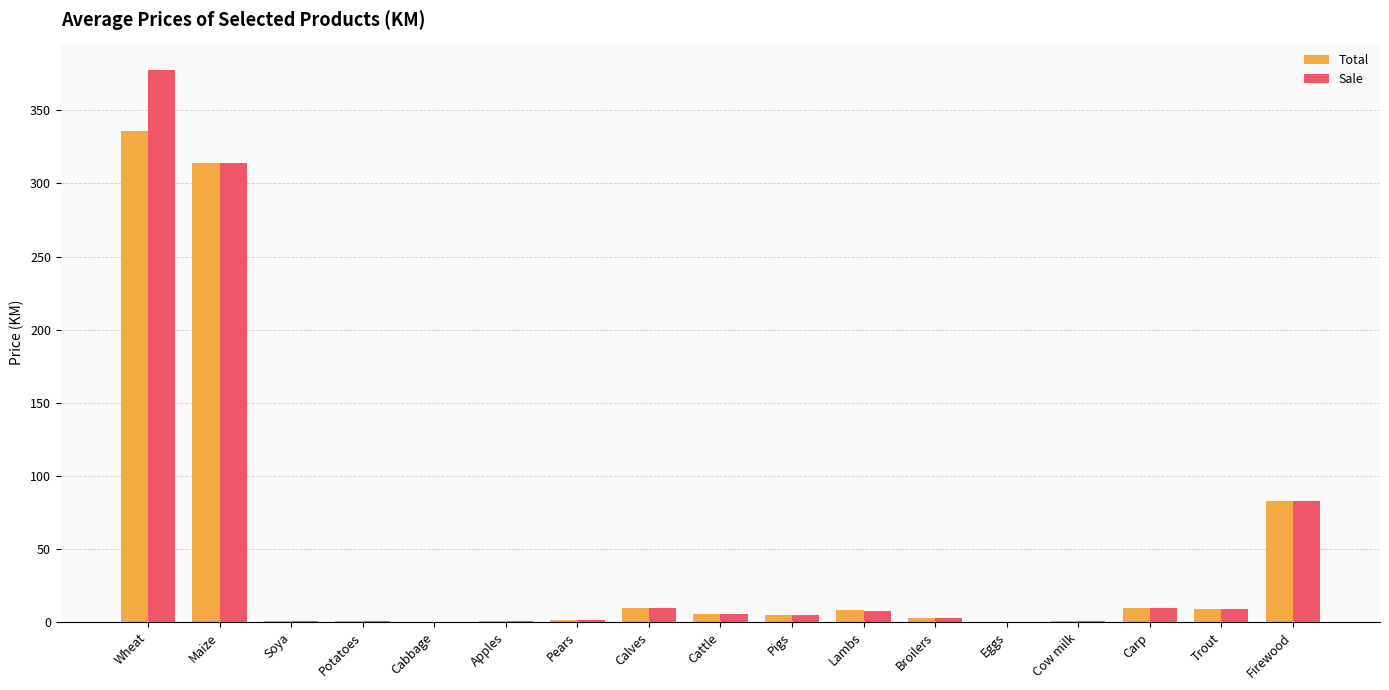

What is the sum of all Total values?

789.2